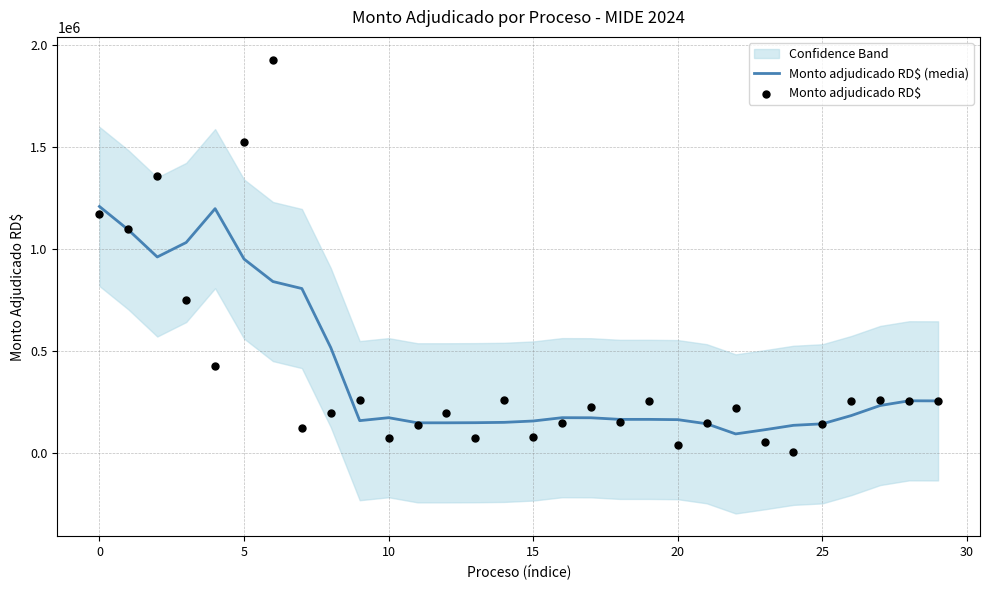

The Monto adjudicado RD$ (media) series shows 1210088.0 at 0. True or false?

True